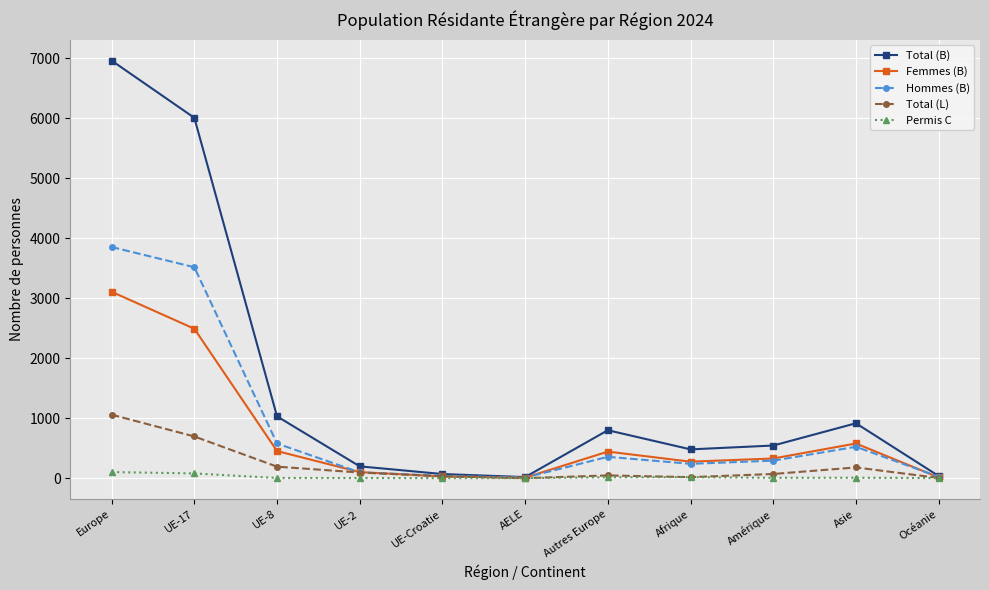

The value of Hommes (B) at UE-8 is 238. True or false?

False